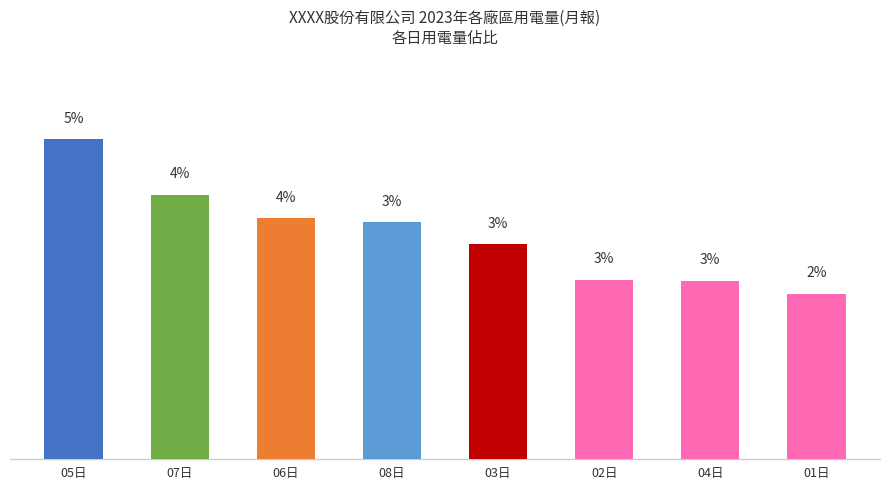

What is the average value?

3.3